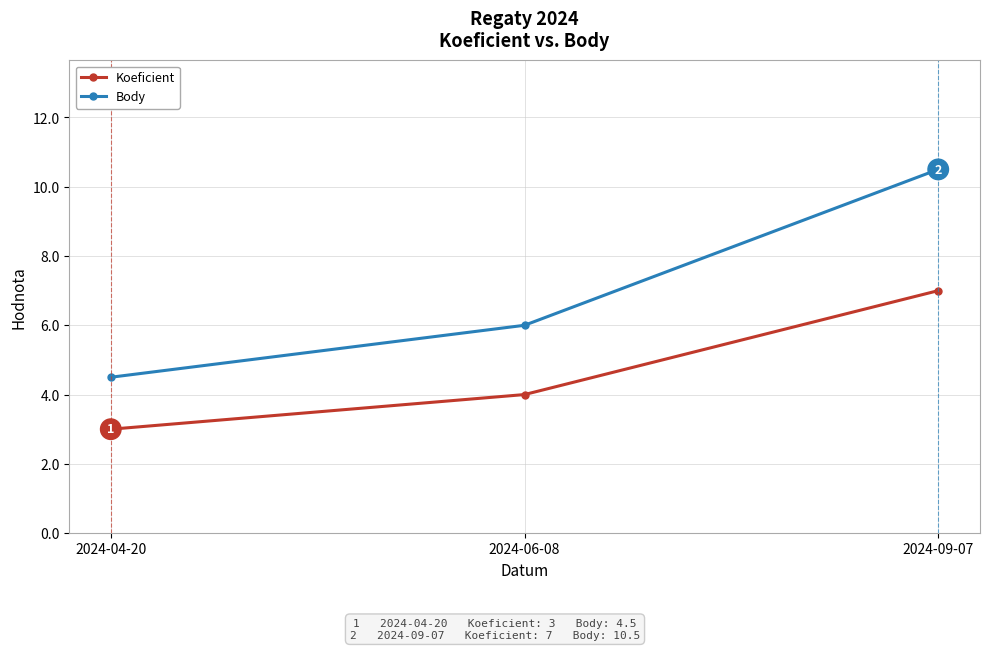

True or false: Body has a value of 6.7 at 2024-04-20.

False